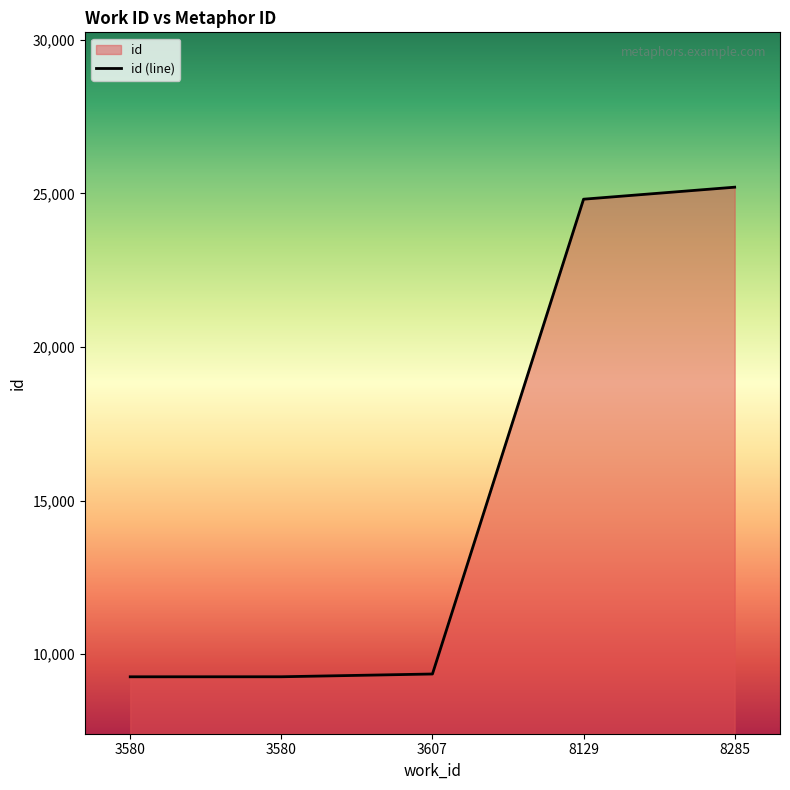

Rank the categories by value from highest to lowest.

8285, 8129, 3607, 3580, 3580